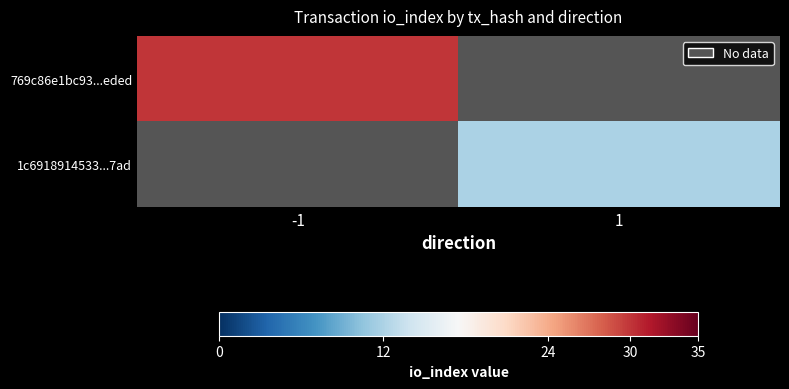

How many values in 1c6918914533...7ad are above zero?

1